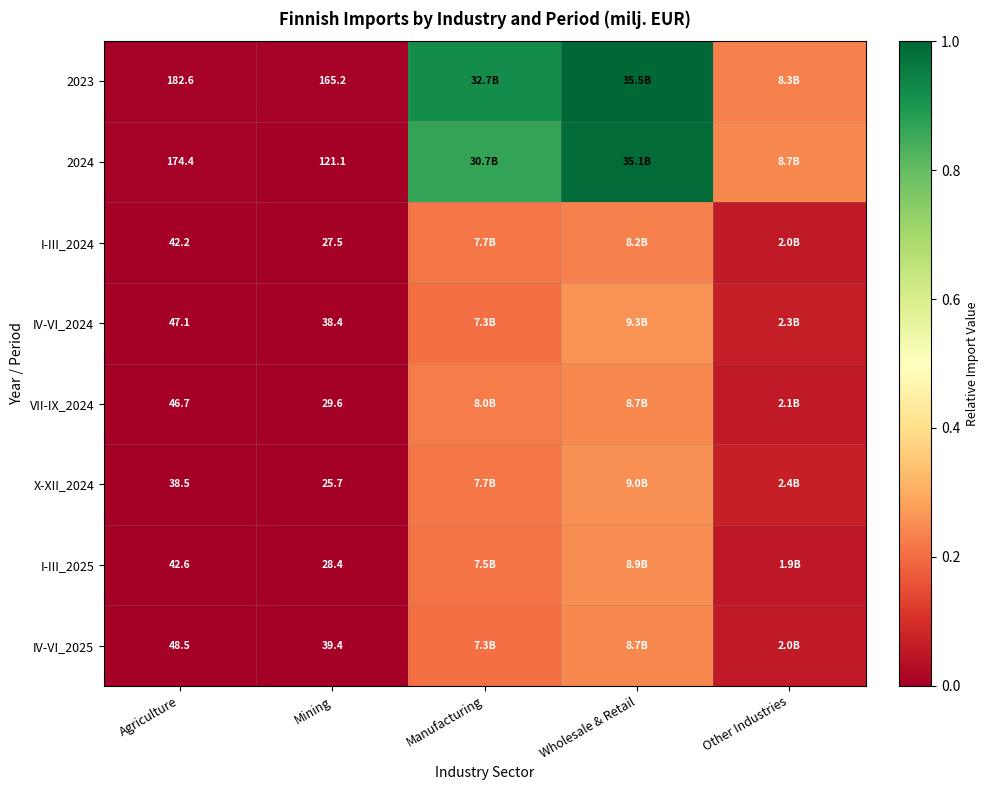

Is the value of 2023 at Mining greater than the value of I-III_2024 at Agriculture?

Yes